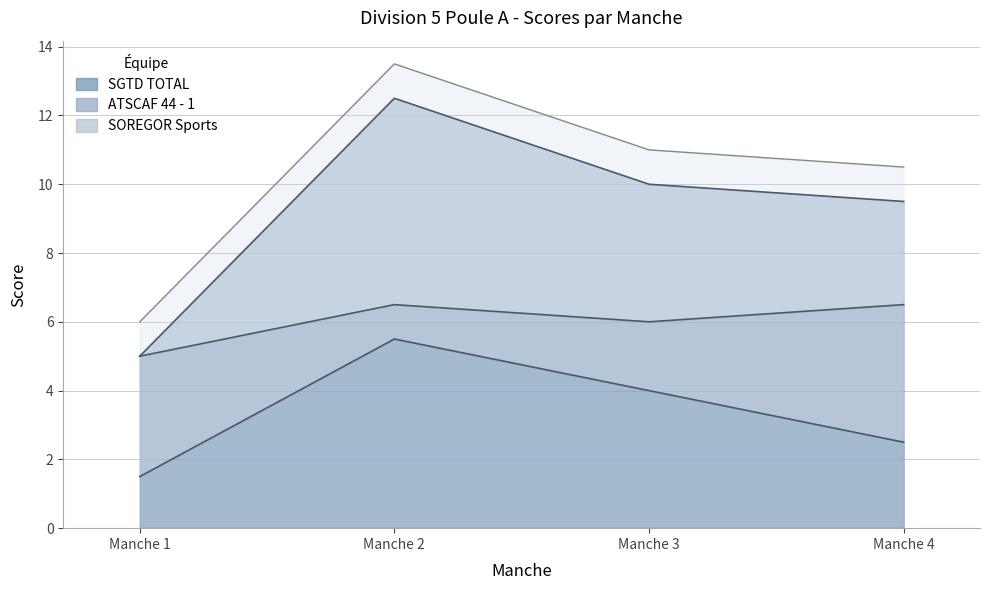

The SGTD TOTAL series shows 2.9 at Manche 2. True or false?

False